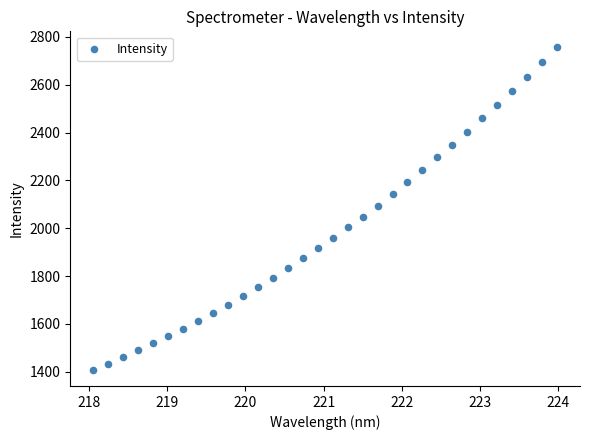

What is the range of X values (max minus min)?

5.9